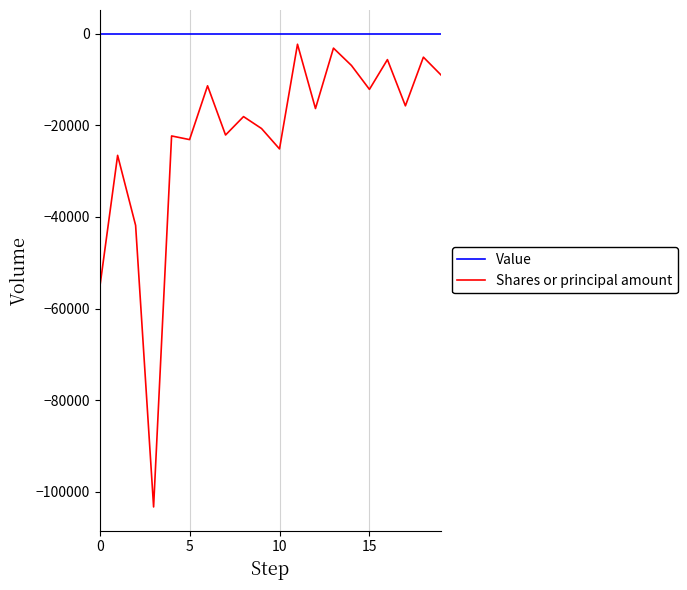

What is the difference between the maximum and minimum values in the Shares or principal amount series?

100978